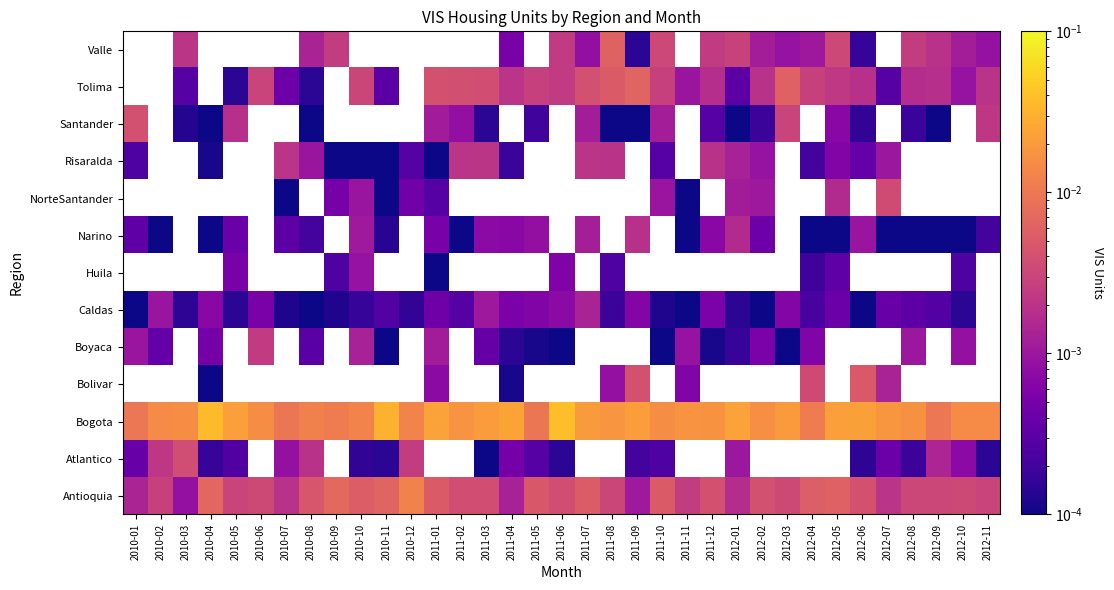

The Caldas series shows 0.0 at 2010-06. True or false?

False